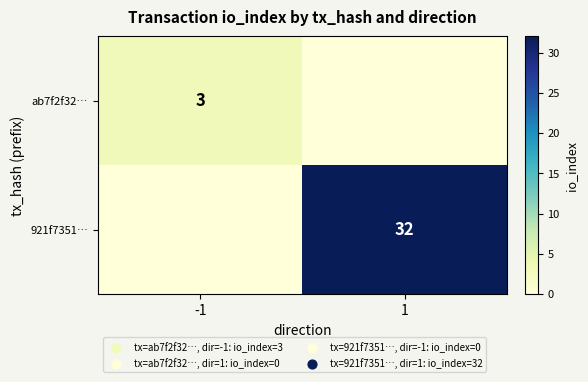

Is it true that 921f7351… equals 32 at 1?

True